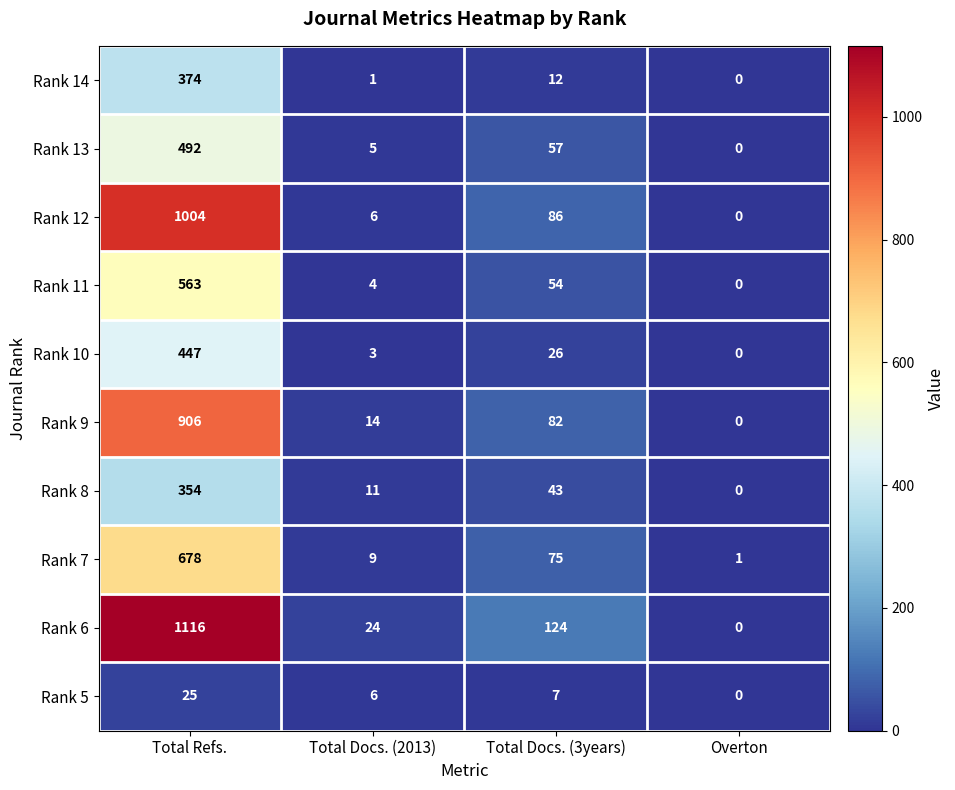

Which series has the largest range (max minus min)?

Rank 6